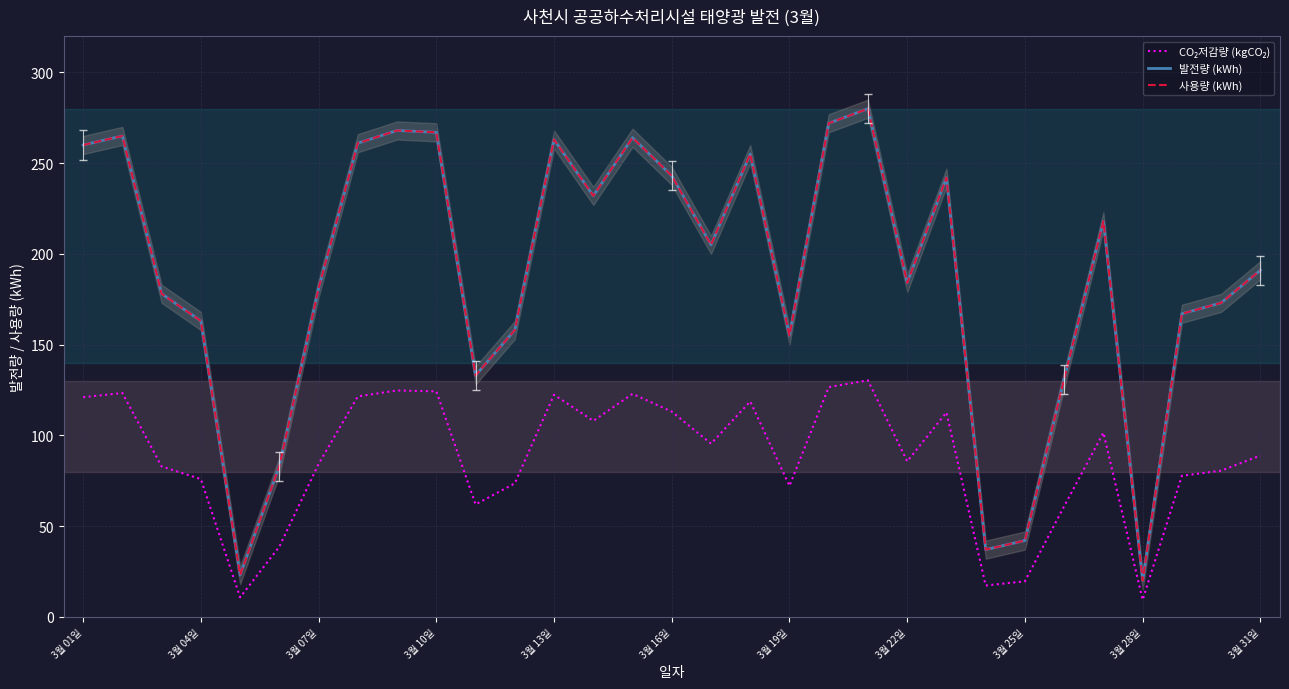

What are all the series names shown in the legend?

CO₂저감량 (kgCO₂), 발전량 (kWh), 사용량 (kWh)